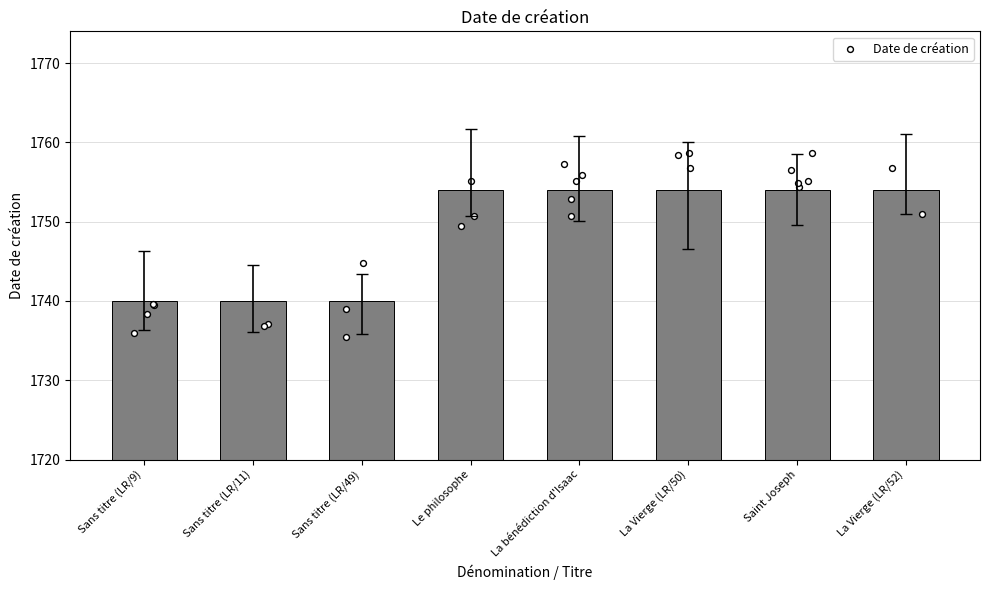

Between Sans titre (LR/11) and Sans titre (LR/49), which is larger?

Sans titre (LR/11)